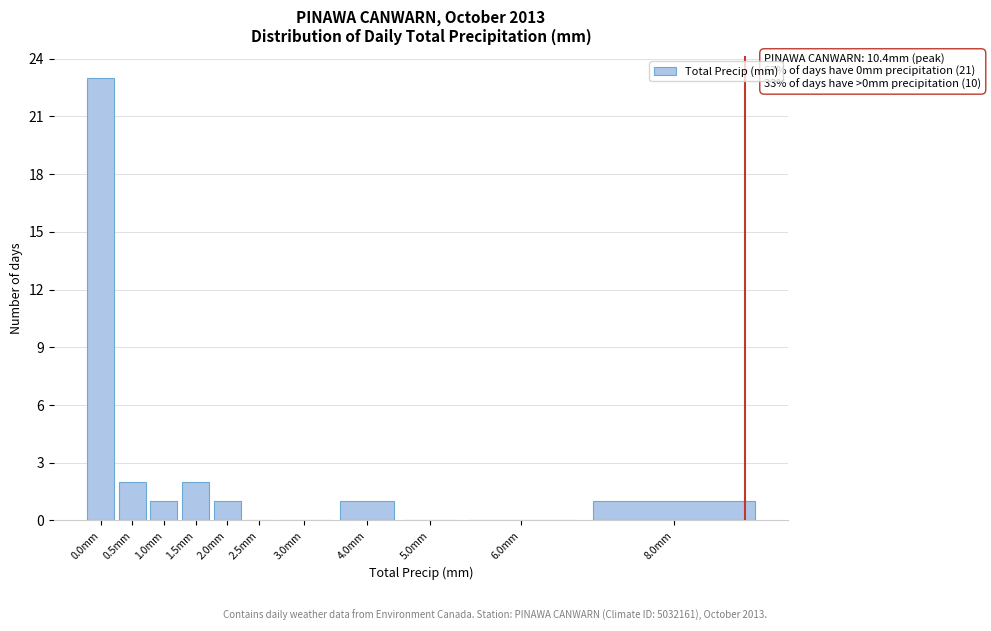

Reading left to right, list all the values displayed in this chart.

0.0mm=23	0.5mm=2	1.0mm=1	1.5mm=2	2.0mm=1	2.5mm=0	3.0mm=0	4.0mm=1	5.0mm=0	6.0mm=0	8.0mm=1